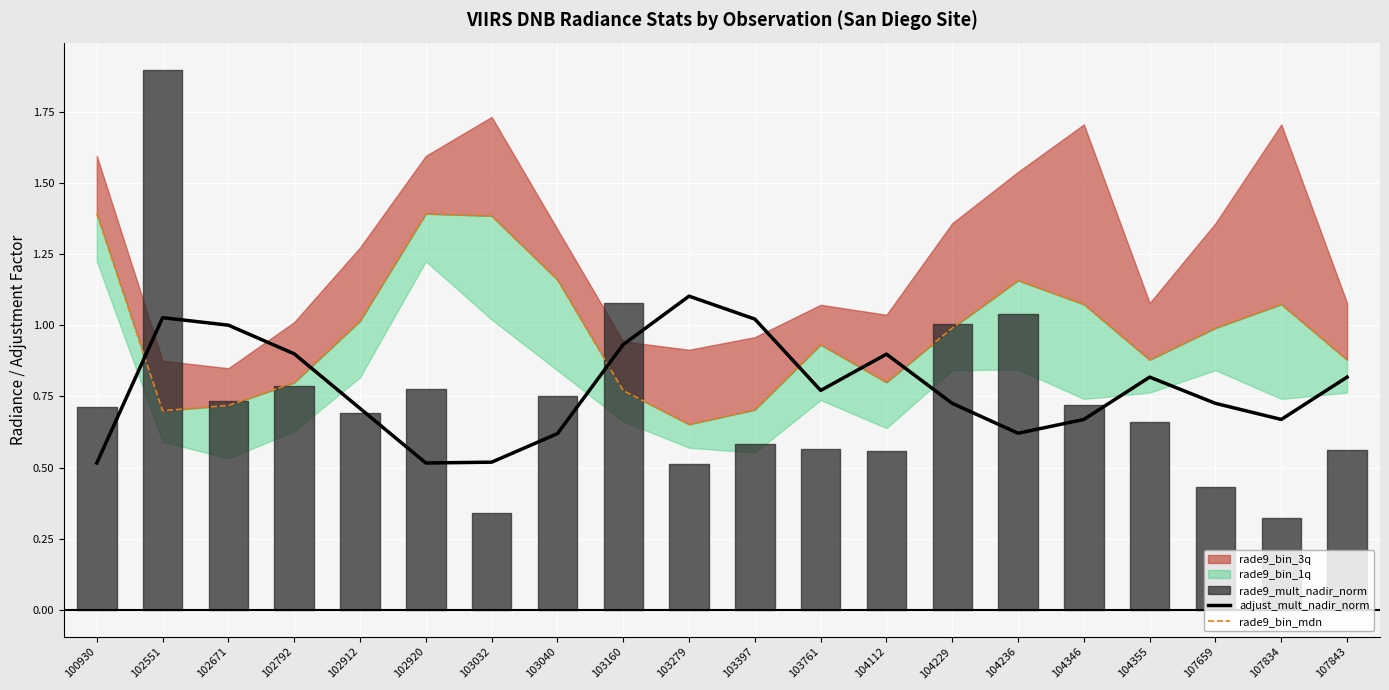

The value of adjust_mult_nadir_norm at 104112 is 0.9. True or false?

True